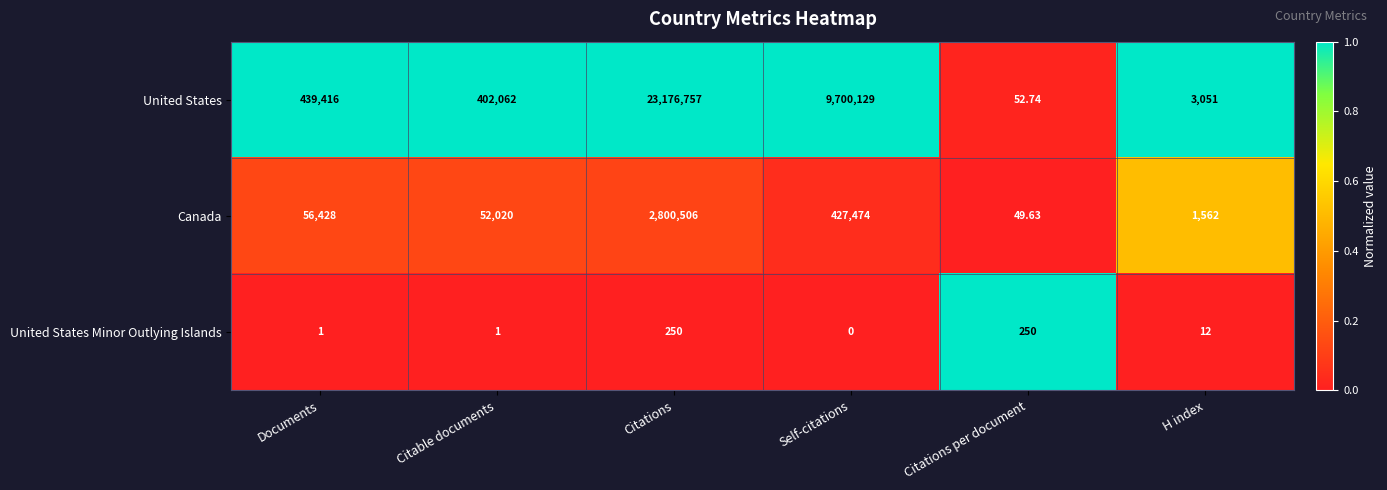

Rank the series at Self-citations from lowest to highest value.

United States Minor Outlying Islands, Canada, United States